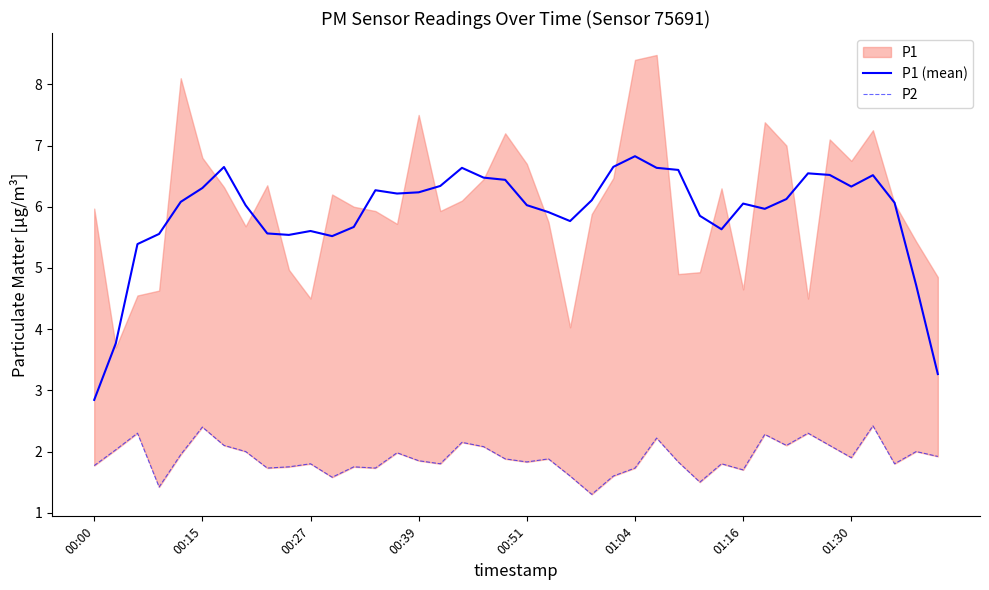

What is the spread (max minus min) of values at 31?

3.7